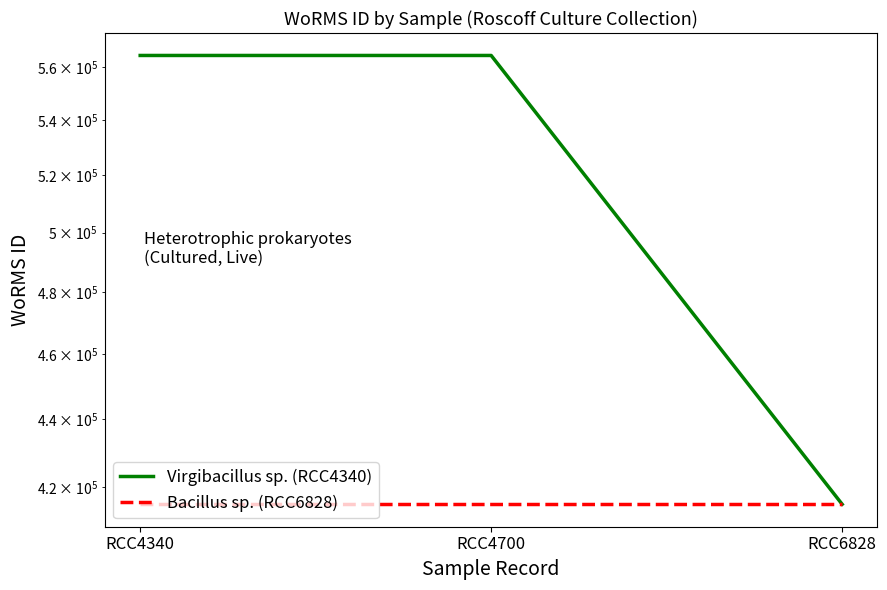

At RCC6828, list the series in order from smallest to largest.

Virgibacillus sp. (RCC4340), Bacillus sp. (RCC6828)